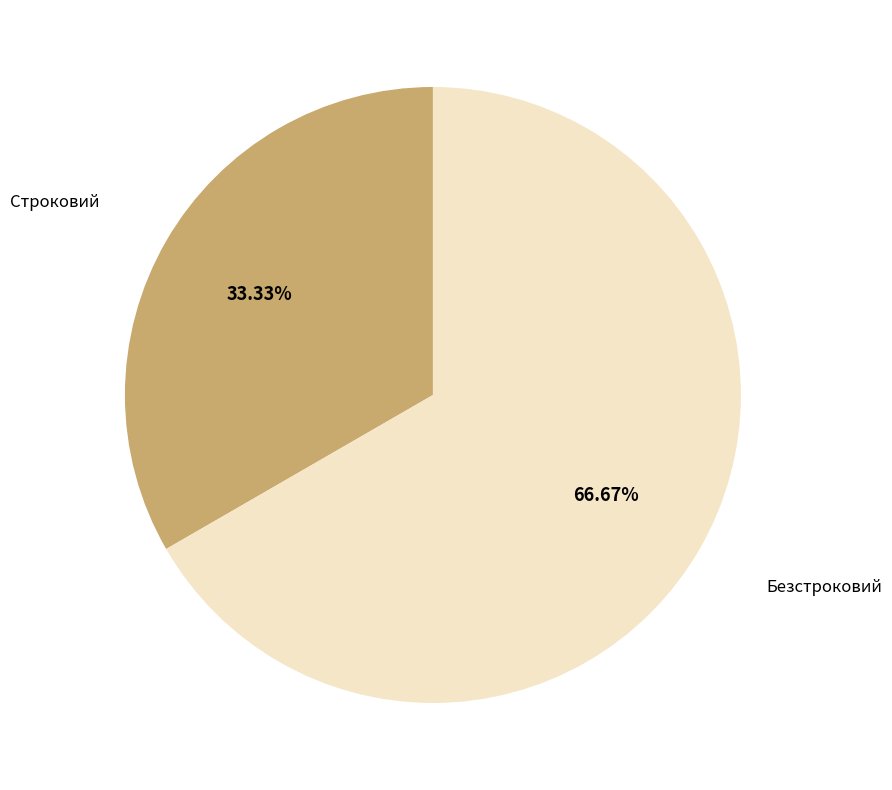

Is there any slice that represents more than half of the pie?

Yes